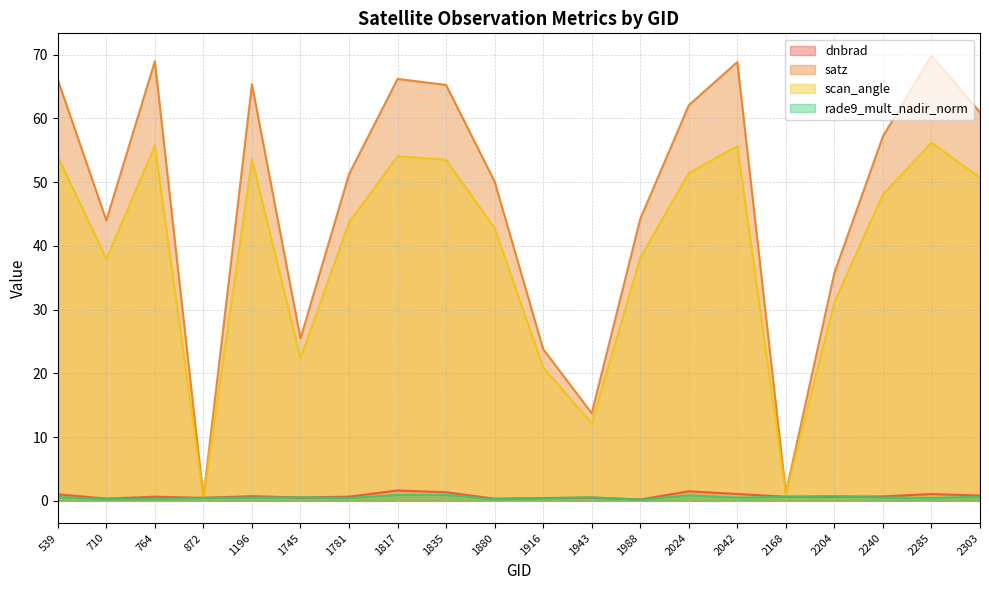

What is the average value of the scan_angle series?

39.2